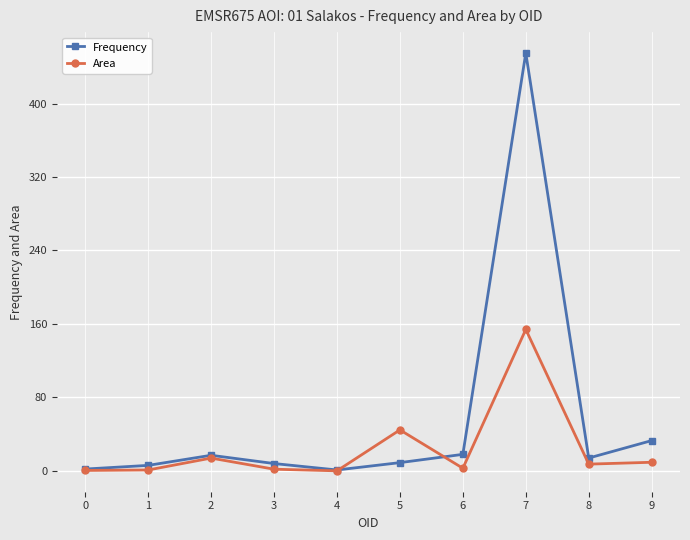

Which series has the largest range (max minus min)?

Frequency